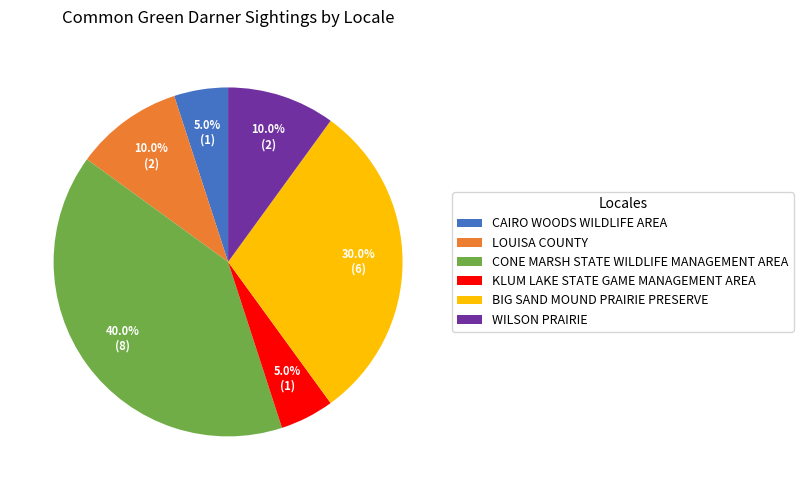

How many slices are in this pie chart?

6